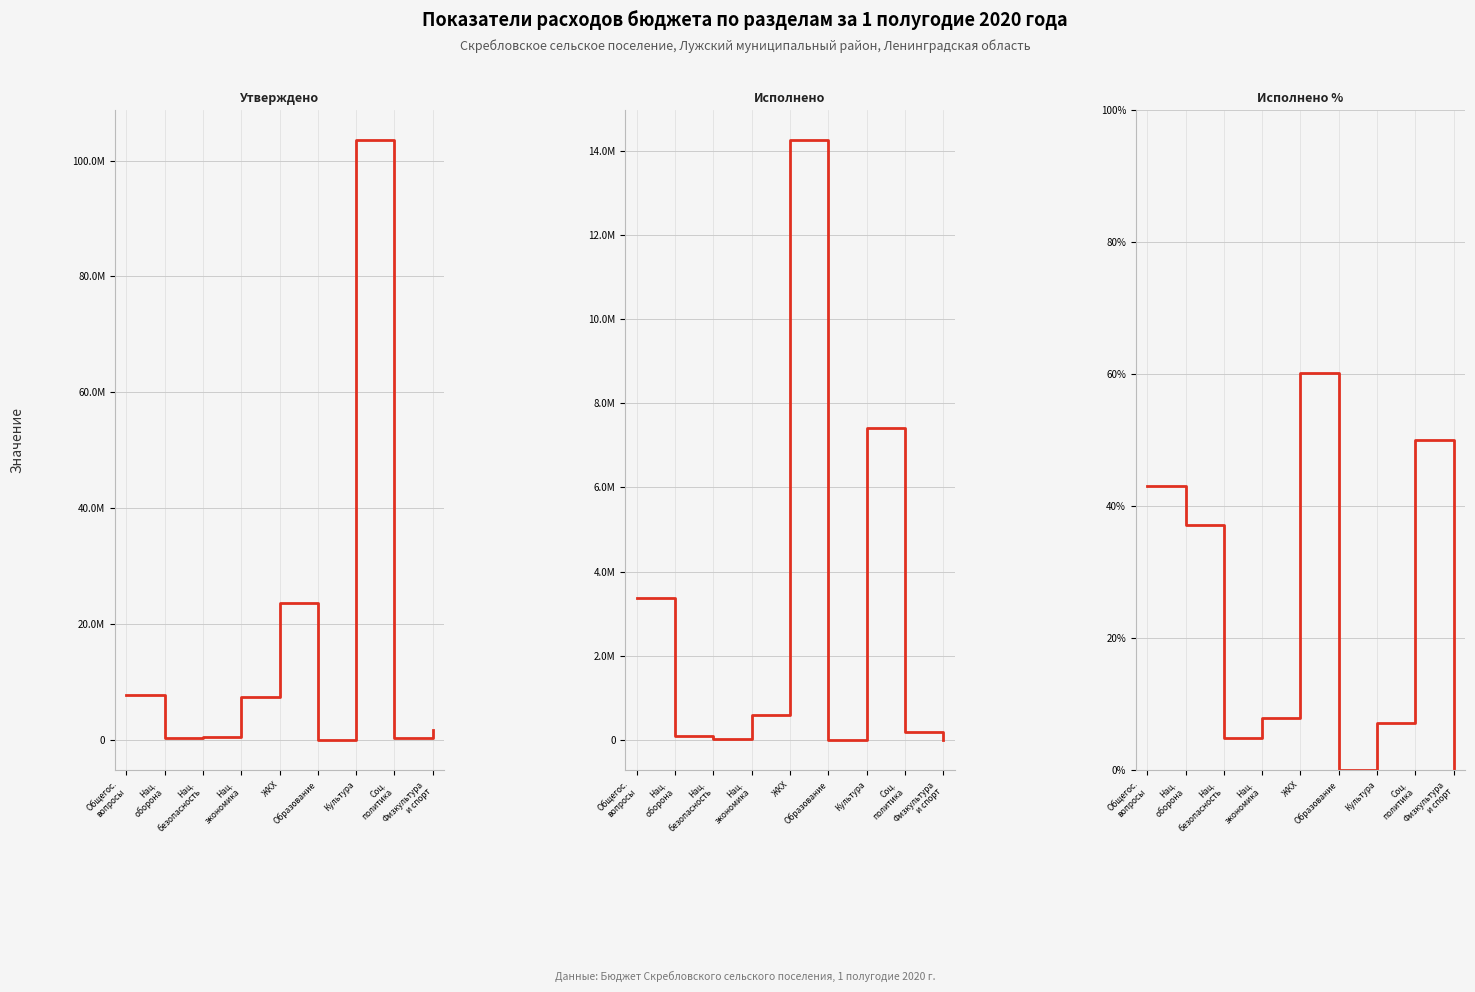

How many values in the Утверждено series exceed 1700000?

4